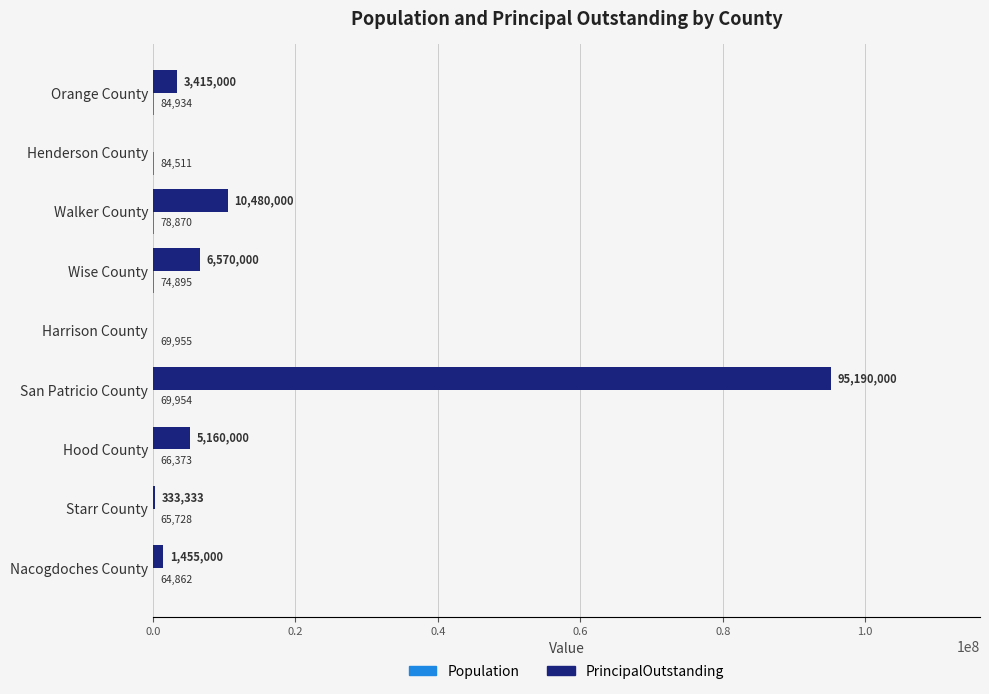

Where is PrincipalOutstanding nearest to the value 47595000?

Walker County